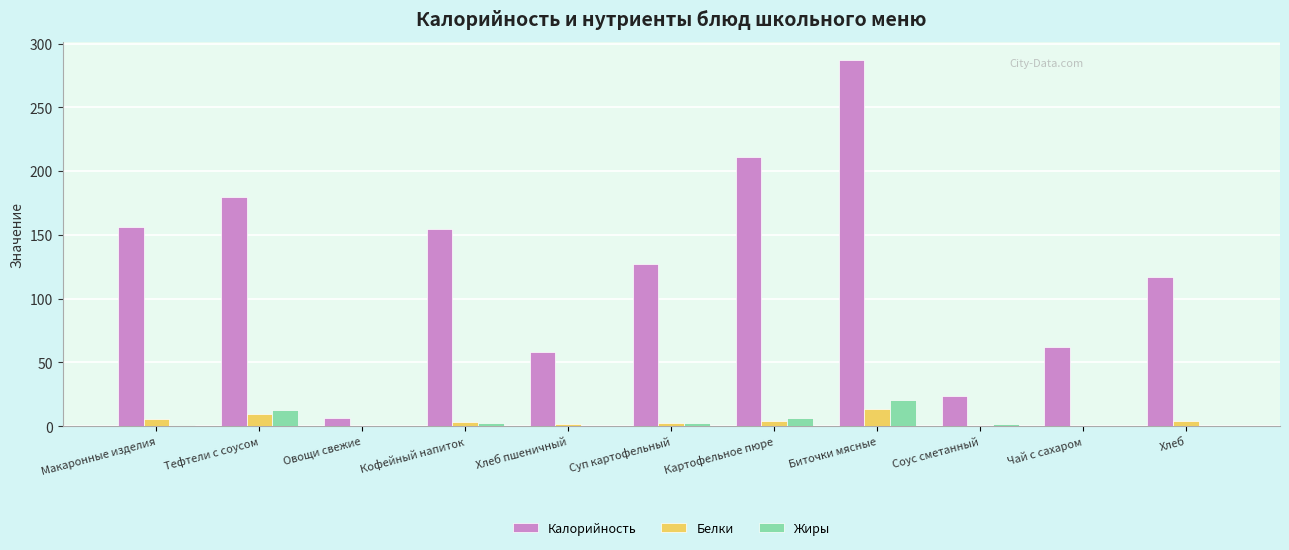

What is the total value across all series at Биточки мясные?

320.9